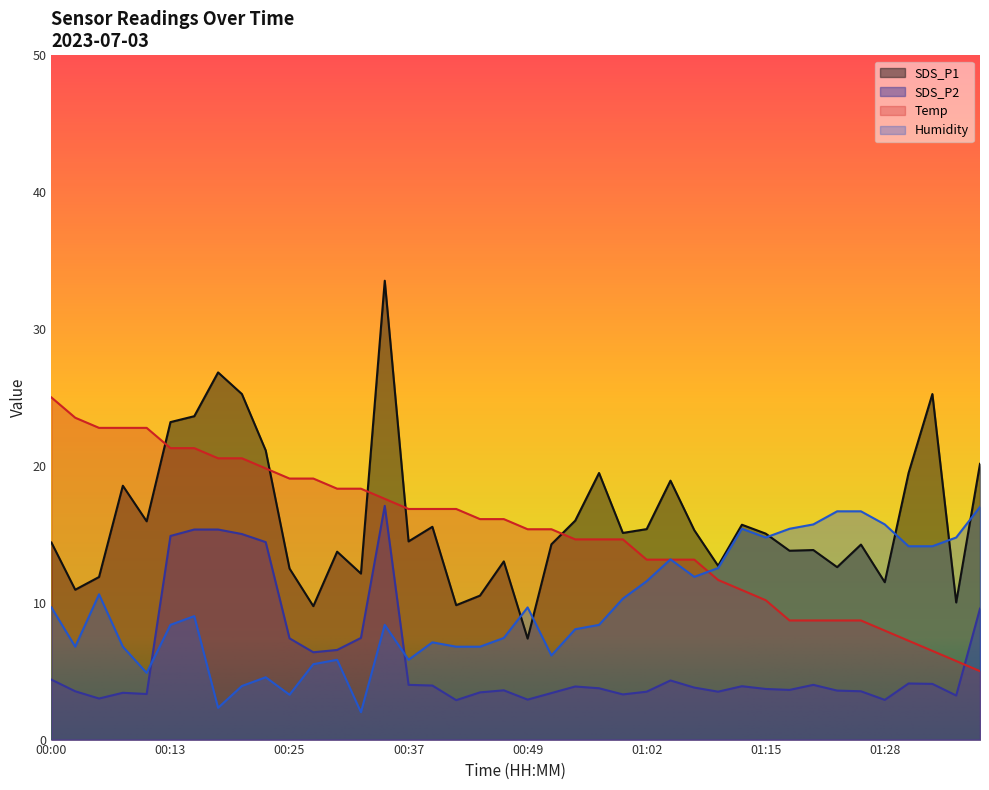

After their last crossing, which series has the higher values: Temp or SDS_P2?

SDS_P2